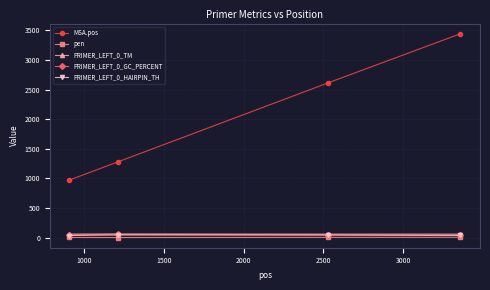

What is the value of the PRIMER_LEFT_0_TM point at the 3rd from the left?

58.0